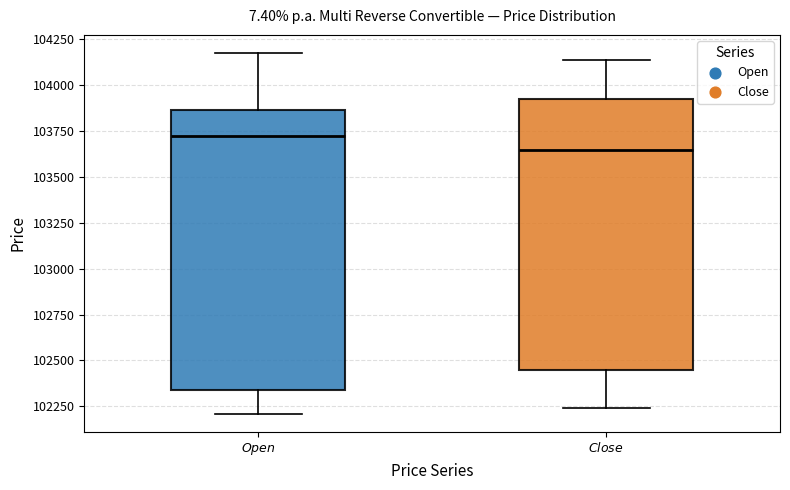

Reading left to right, transcribe this box plot: for each box, give where its median line is, the range the box spans, and where its two whiskers end, as read against the y-axis. The values are not printed on the chart, so give them approximately, as read against the axis.

$\it{Open}$: median 103750, box 102350 to 103850, whiskers 102200 to 104200
$\it{Close}$: median 103650, box 102450 to 103900, whiskers 102250 to 104150